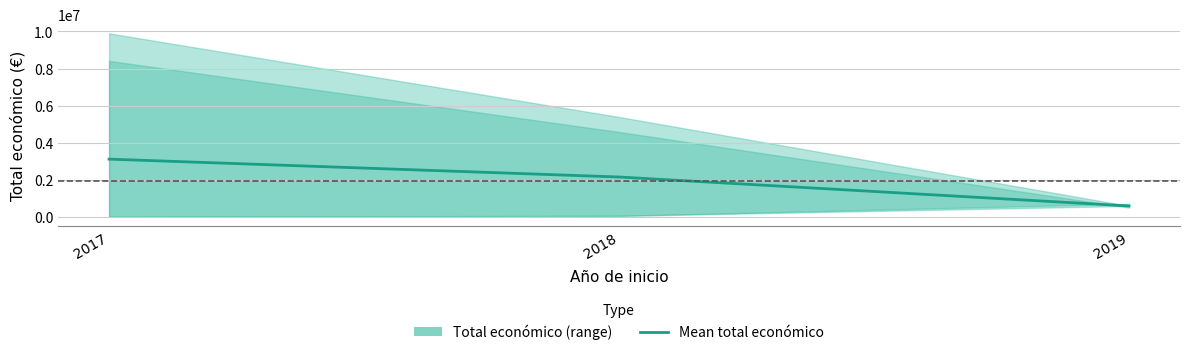

What is the average value?

1953835.2